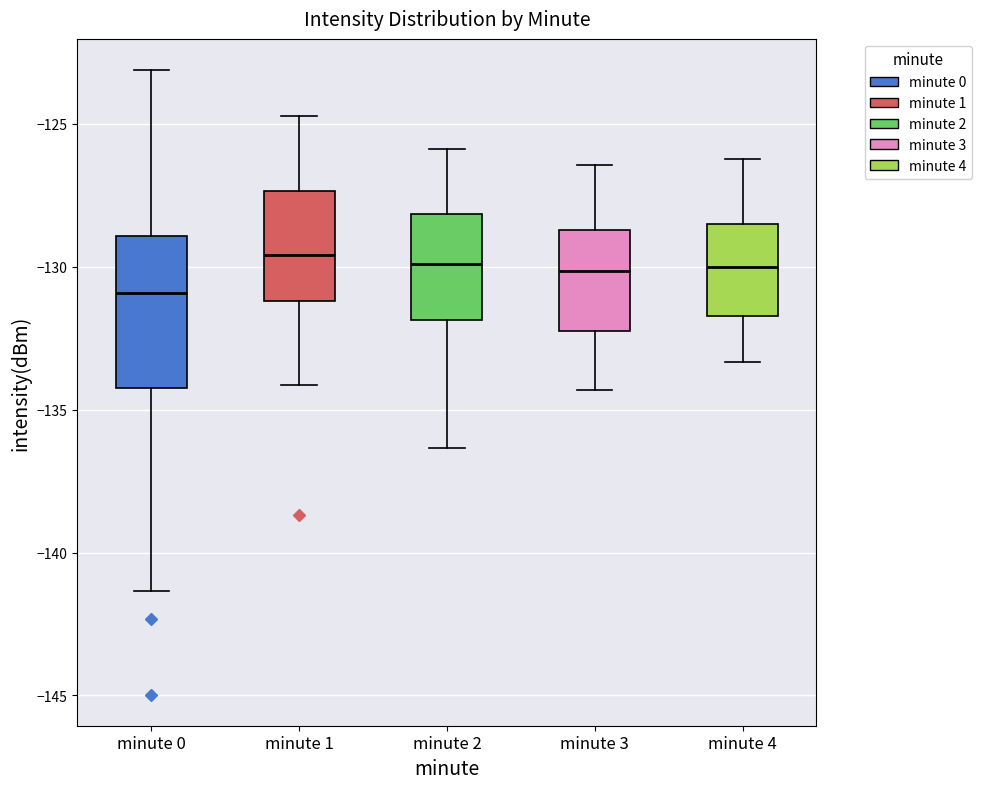

Reading left to right, transcribe this box plot: for each box, give where its median line is, the range the box spans, and where its two whiskers end, as read against the y-axis. The values are not printed on the chart, so give them approximately, as read against the axis.

minute 0: median -131.0, box -134.5 to -129.0, whiskers -141.5 to -123.0
minute 1: median -129.5, box -131.0 to -127.5, whiskers -134.0 to -124.5
minute 2: median -130.0, box -132.0 to -128.0, whiskers -136.5 to -126.0
minute 3: median -130.0, box -132.5 to -128.5, whiskers -134.5 to -126.5
minute 4: median -130.0, box -131.5 to -128.5, whiskers -133.5 to -126.0